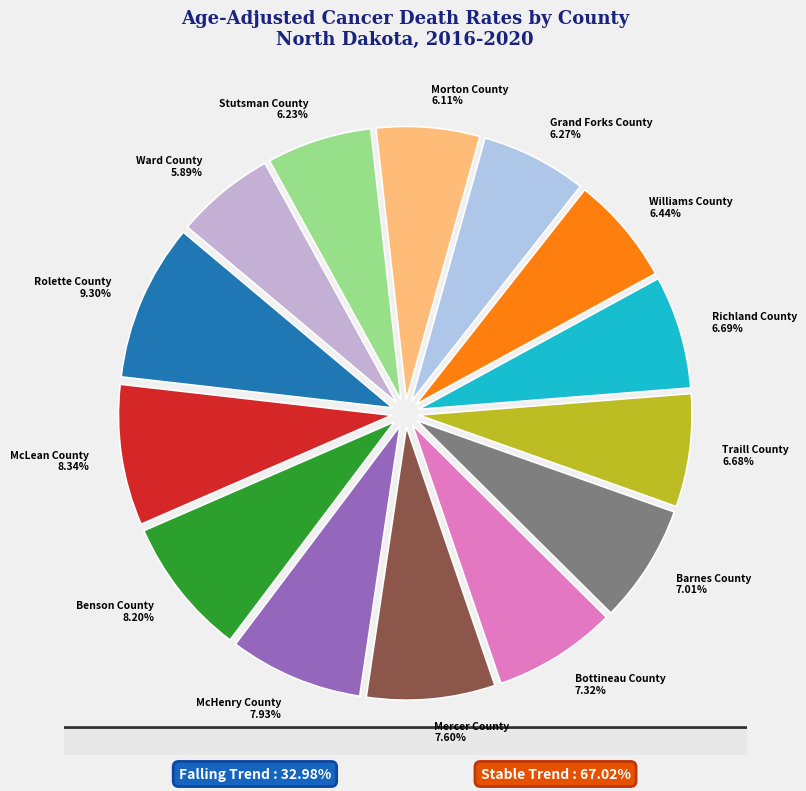

Is it true that McLean County is 23% of the pie?

False